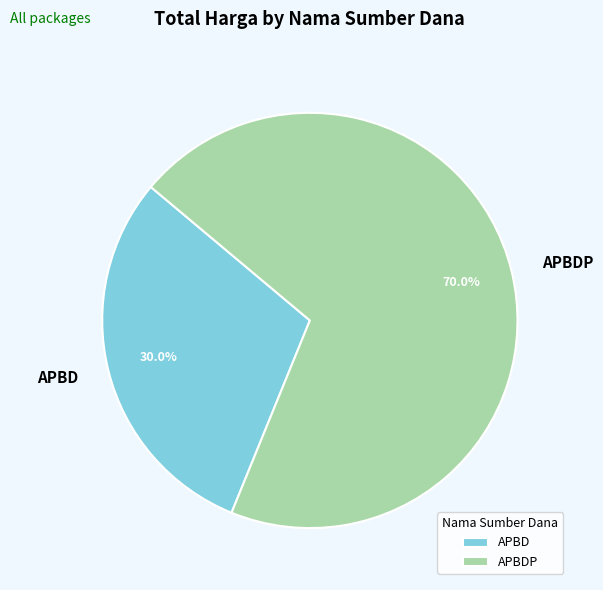

How many segments does this pie chart have?

2